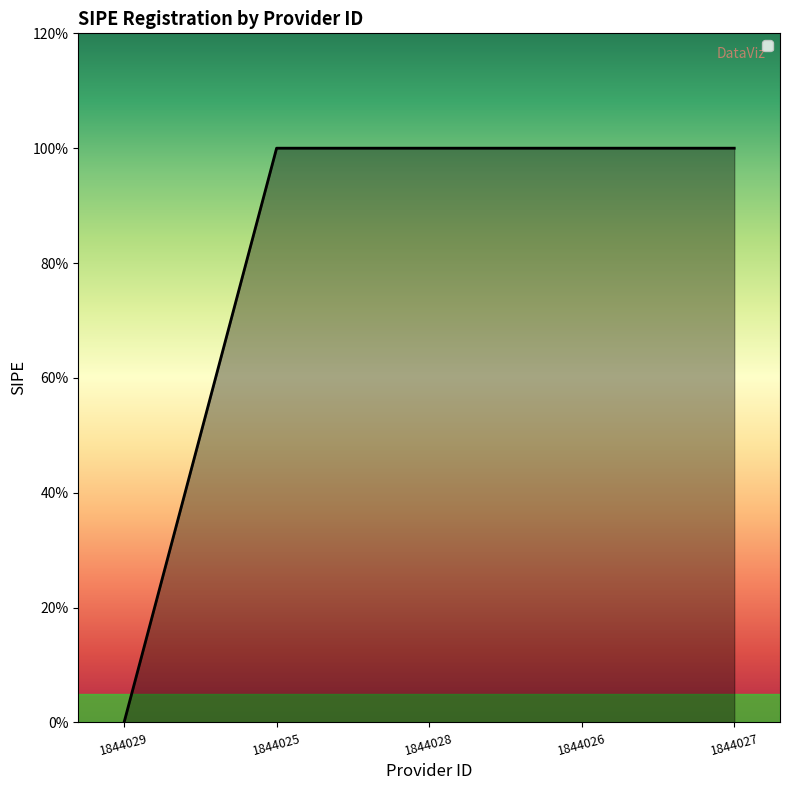

Does the chart have visible grid lines?

No